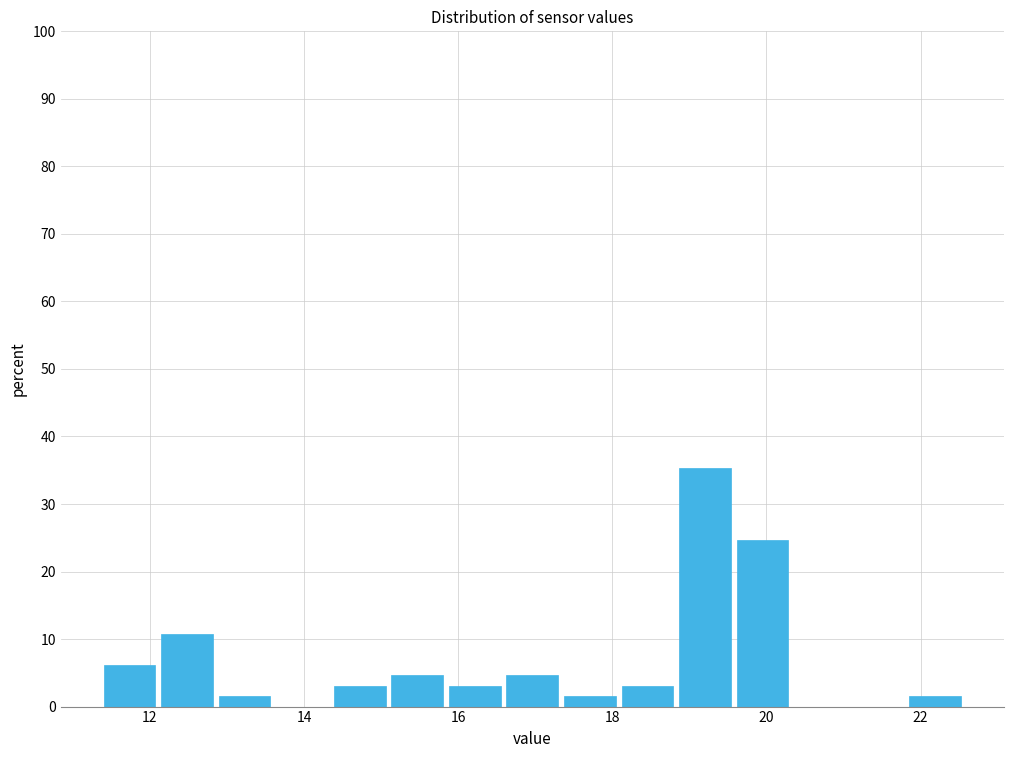

Read against the x-axis, roughly where is the centre of the tallest bar?

19.2